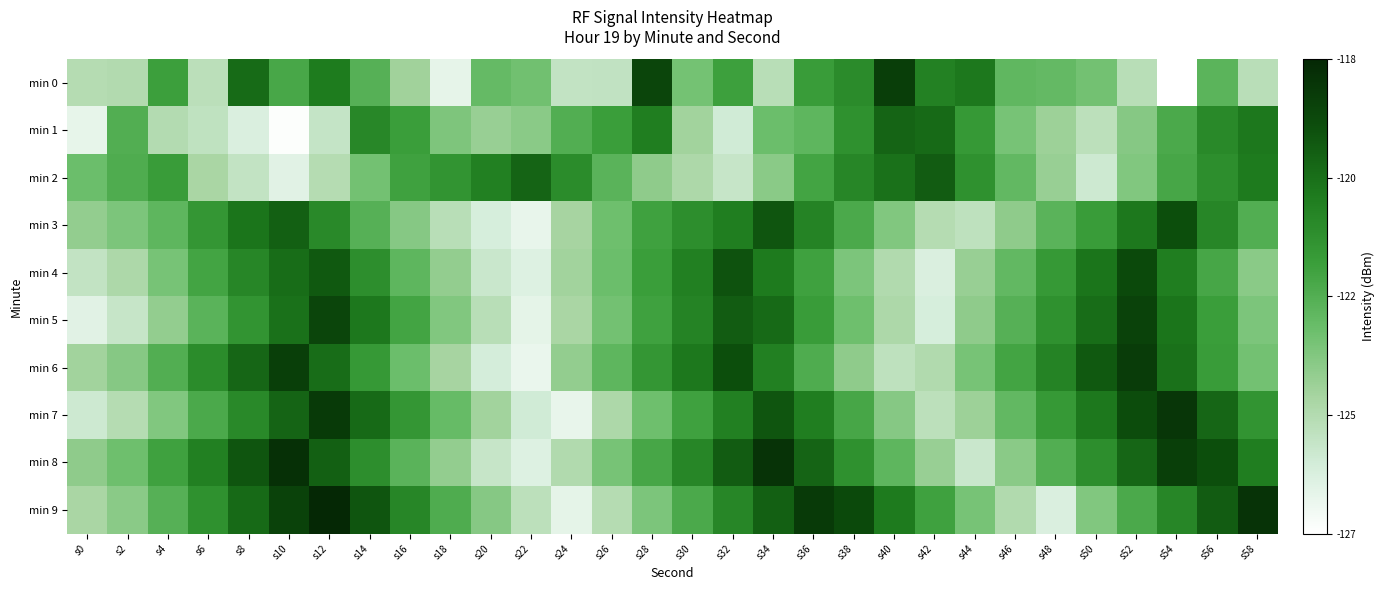

At which category does the chart reach its minimum across all series?

s54